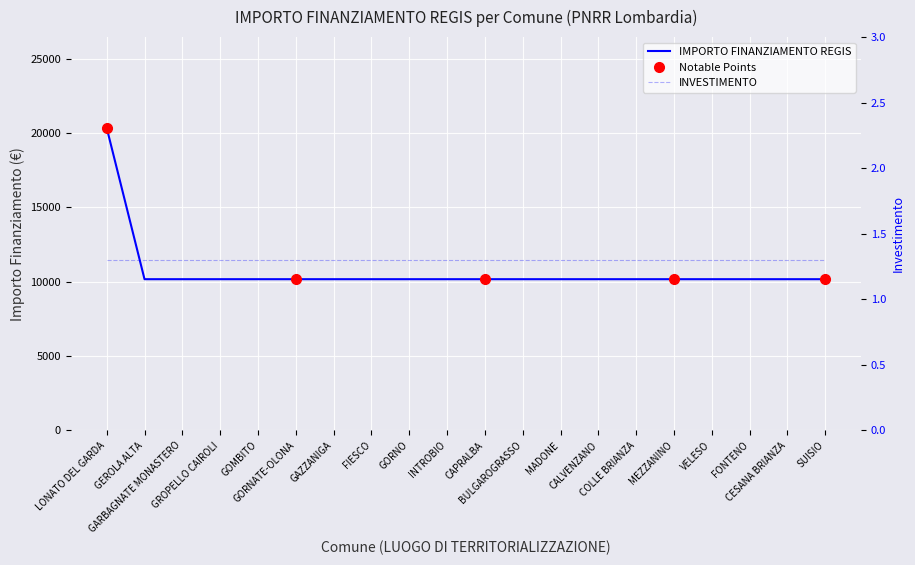

Which category has the highest value across all series?

LONATO DEL GARDA